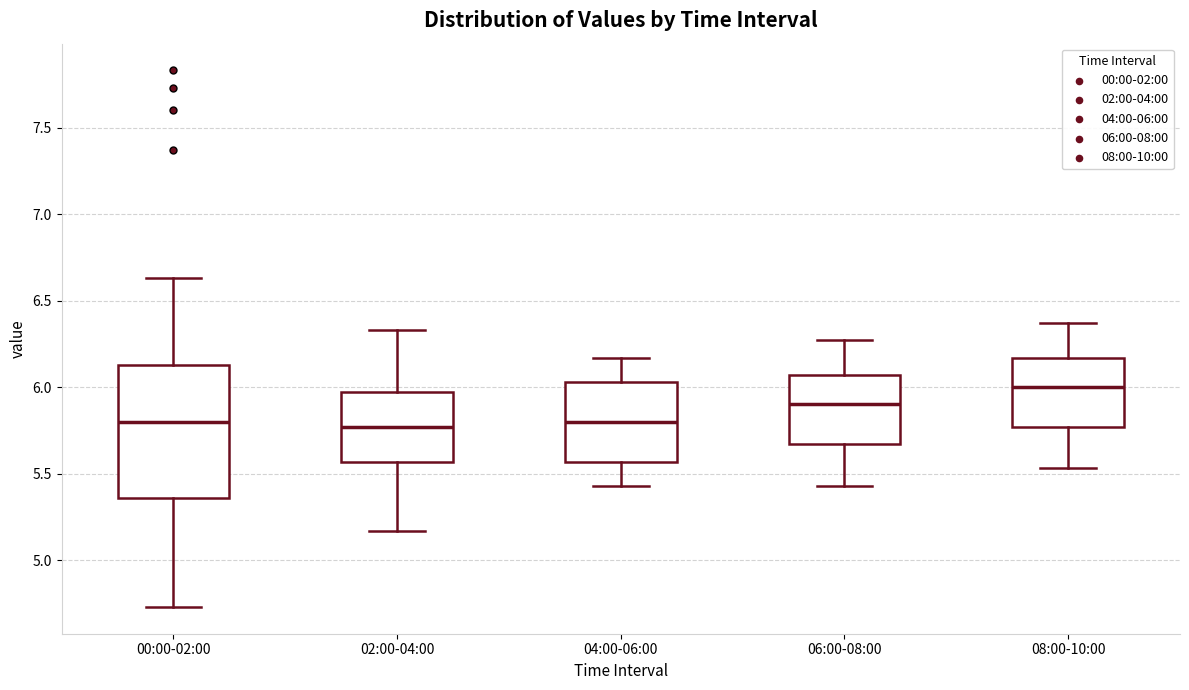

Reading left to right, read every box against the y-axis: the position of its median line, the range the box covers, and the ends of its whiskers. The values are not printed on the chart, so give them approximately, as read against the axis.

00:00-02:00: median 5.80, box 5.35 to 6.15, whiskers 4.75 to 6.65
02:00-04:00: median 5.75, box 5.55 to 5.95, whiskers 5.15 to 6.35
04:00-06:00: median 5.80, box 5.55 to 6.05, whiskers 5.45 to 6.15
06:00-08:00: median 5.90, box 5.65 to 6.05, whiskers 5.45 to 6.25
08:00-10:00: median 6.00, box 5.75 to 6.15, whiskers 5.55 to 6.35